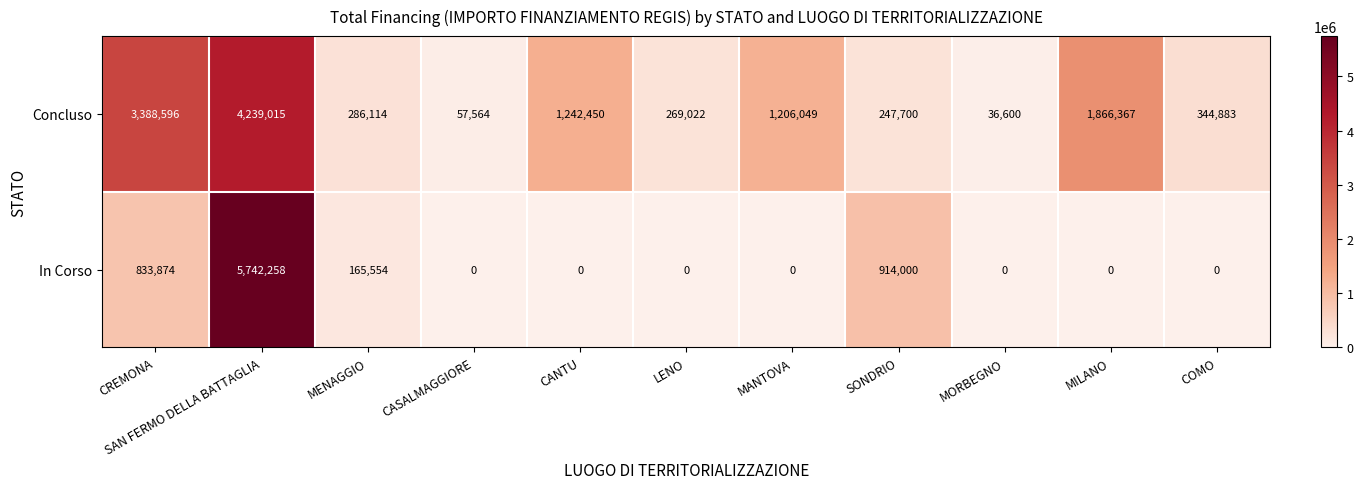

List the series in order of their peak value, lowest first.

Concluso, In Corso